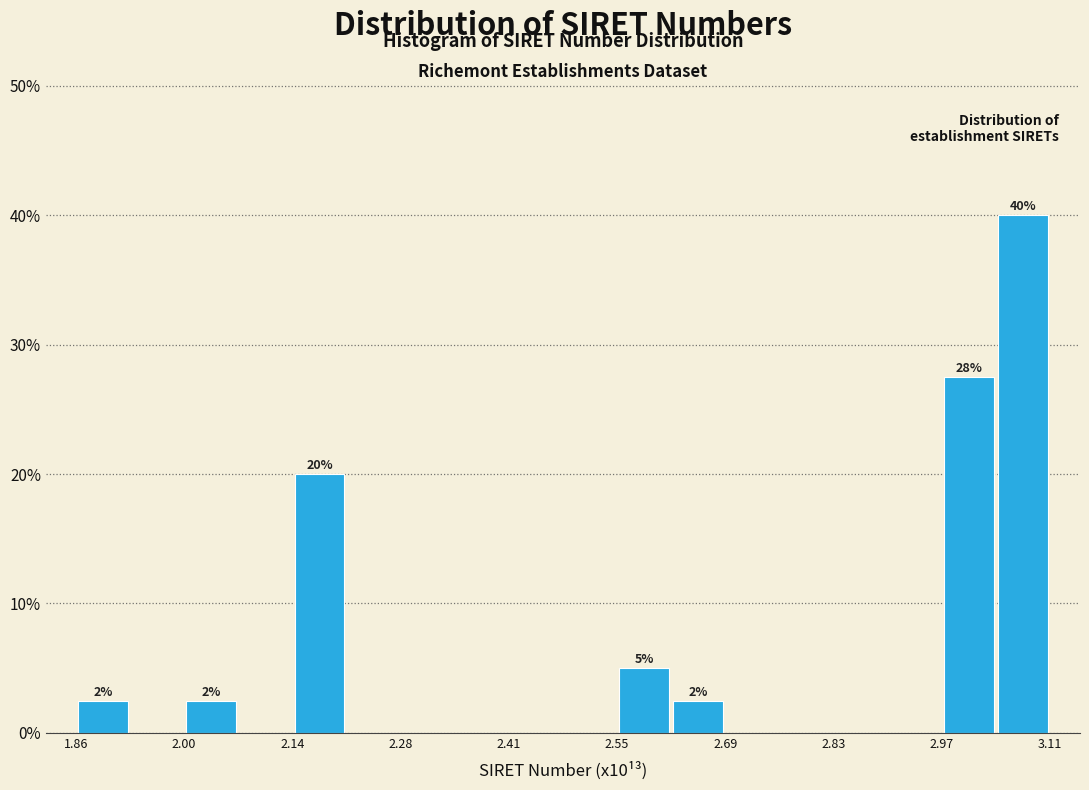

Around what value on the x-axis is the tallest bar? Give the approximate position of its centre, as read against the axis.

3.08